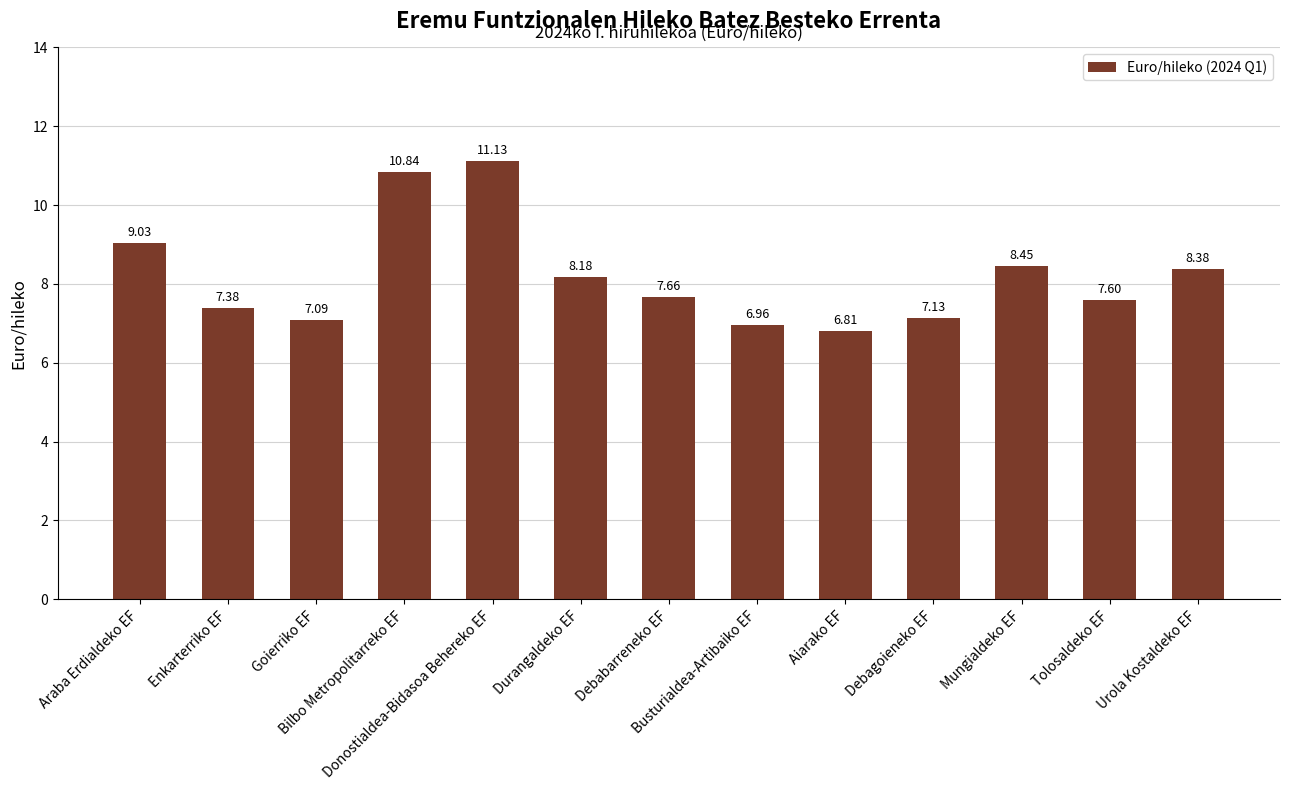

What is the difference between the maximum and second lowest values?

4.2